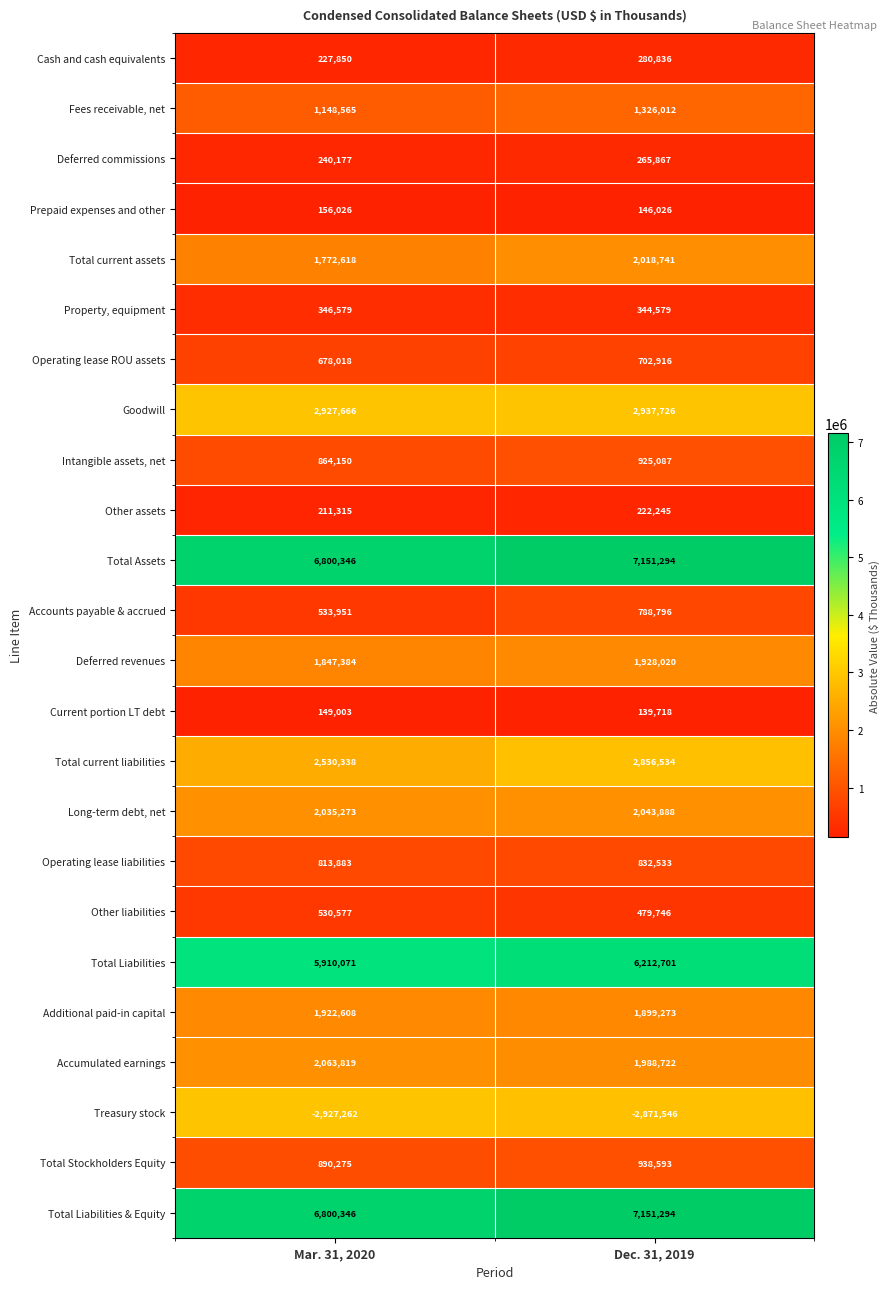

At which category is the sum across all series the highest?

Dec. 31, 2019